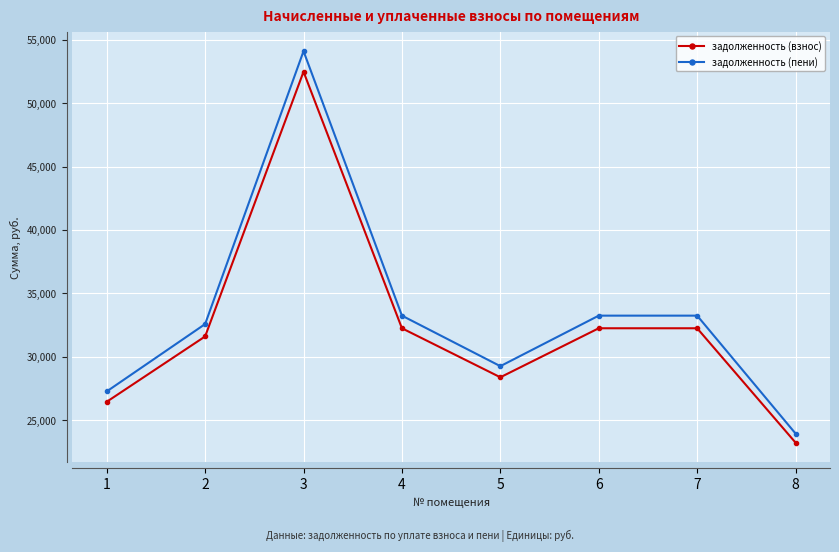

True or false: задолженность (пени) and задолженность (взнос) intersect in this chart.

False